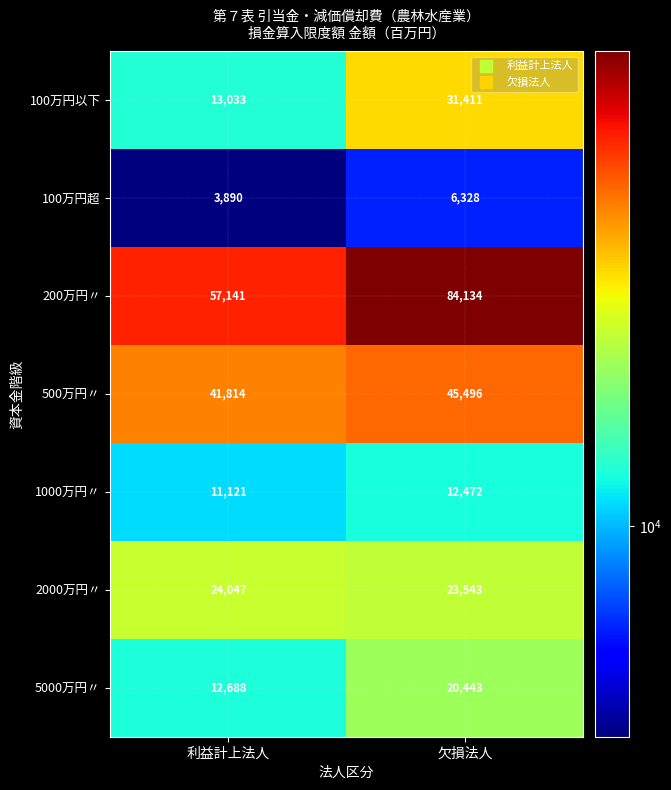

What is the smallest value displayed?

3890